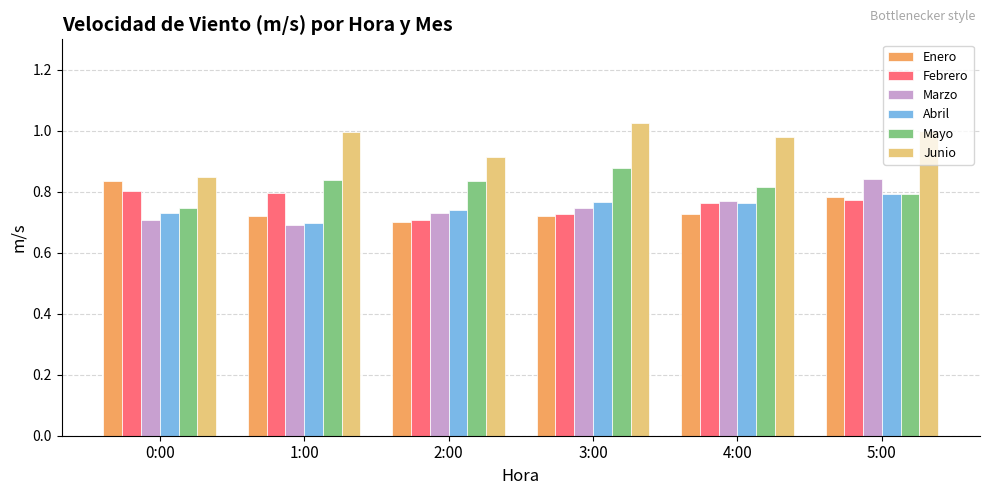

What is the difference between the highest and lowest values at 4:00?

0.3